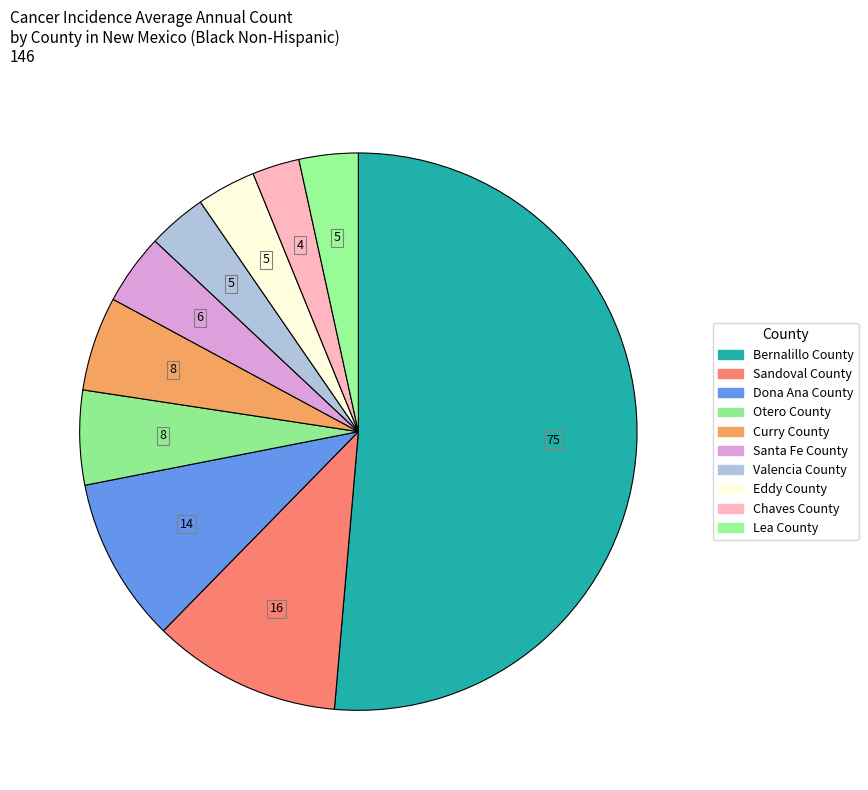

How many segments does this pie chart have?

10